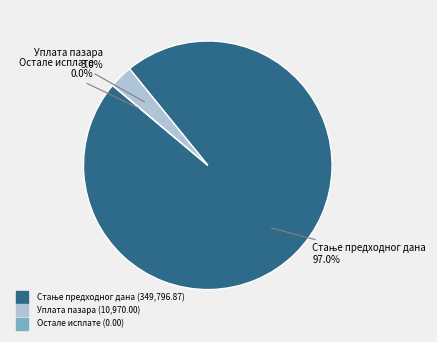

What percentage is the Стање предходног дана slice, to the nearest percent?

97%